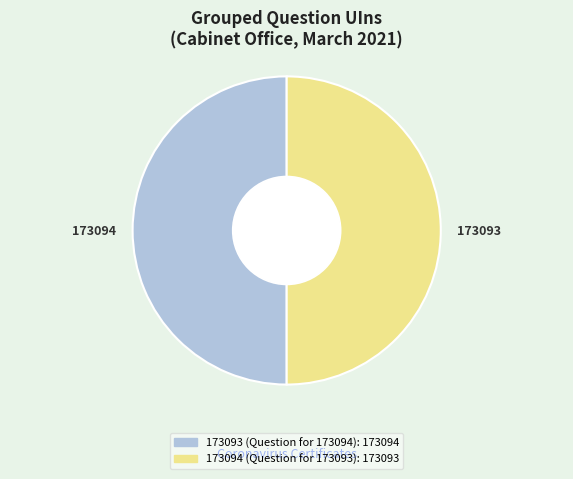

True or false: 173093 (Question for 173094) accounts for 50% of the total.

True